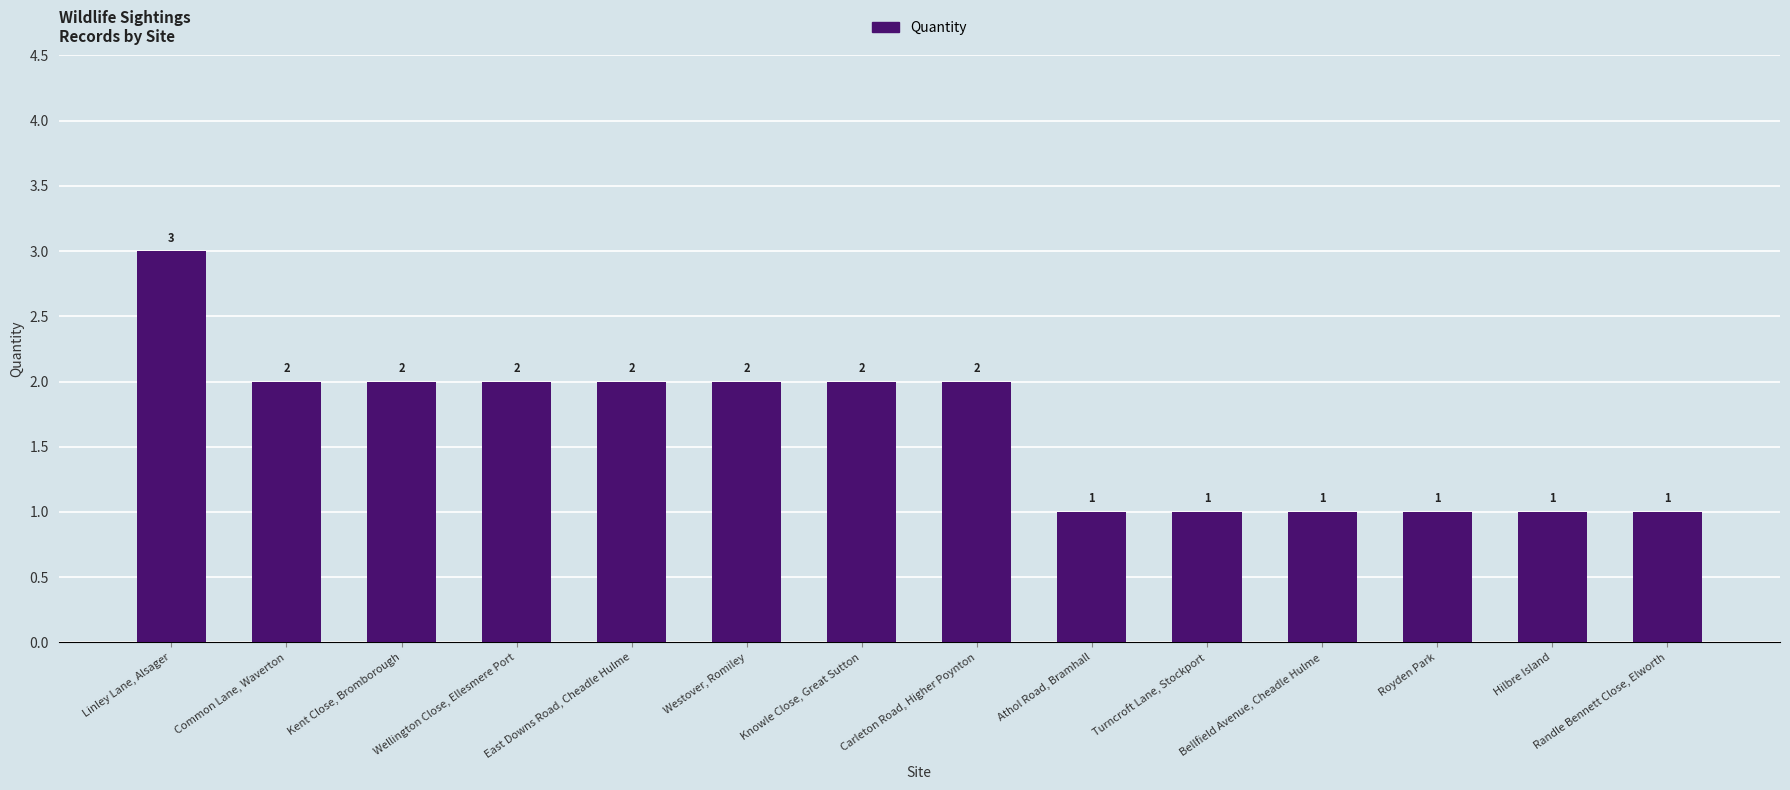

Reading left to right, transcribe all the data shown in this chart.

3	2	2	2	2	2	2	2	1	1	1	1	1	1